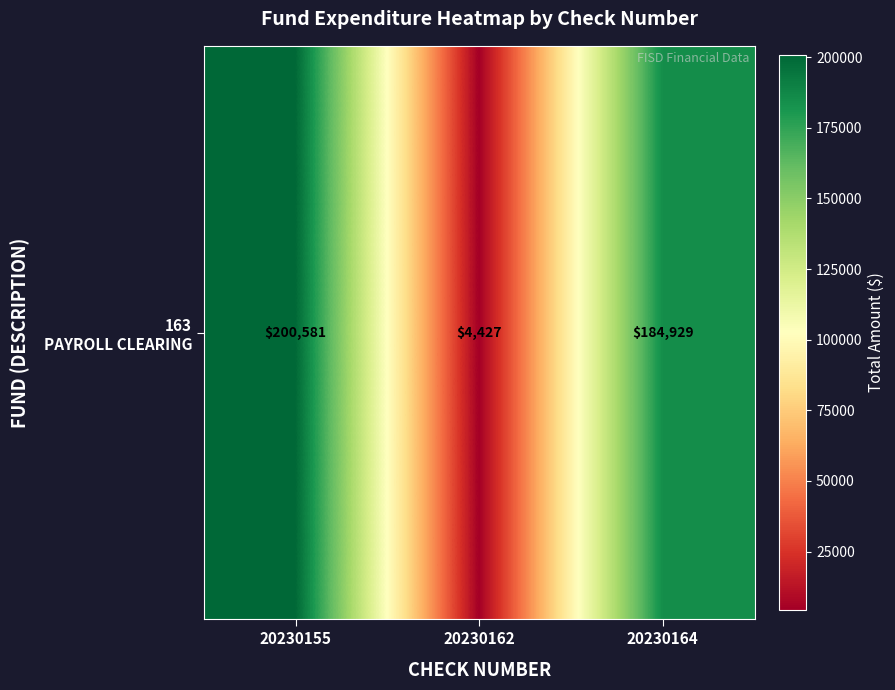

What is the average value?

129979.0